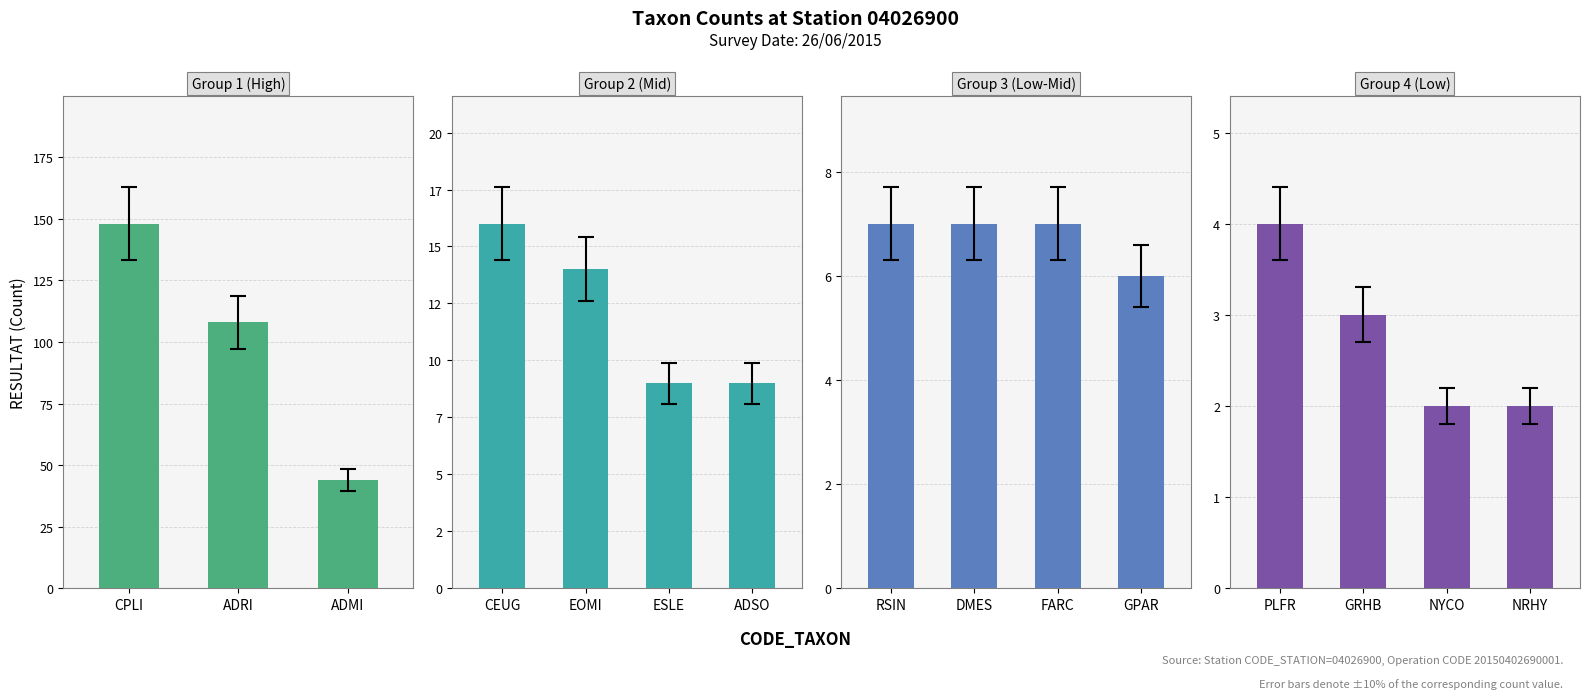

At which category is the sum across all series the highest?

CPLI